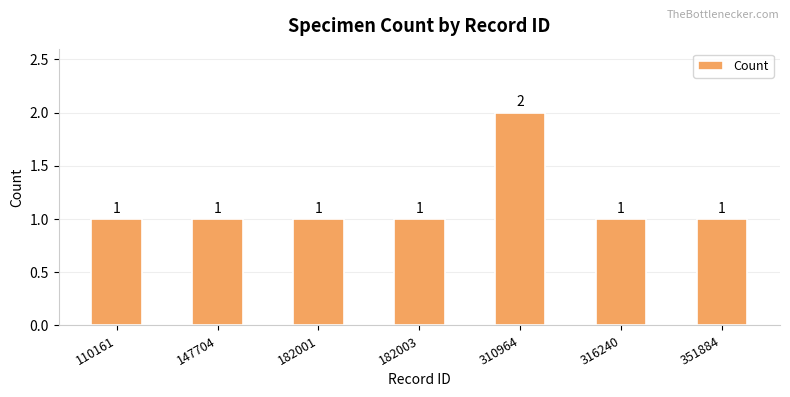

How many values are between 1 and 2?

7